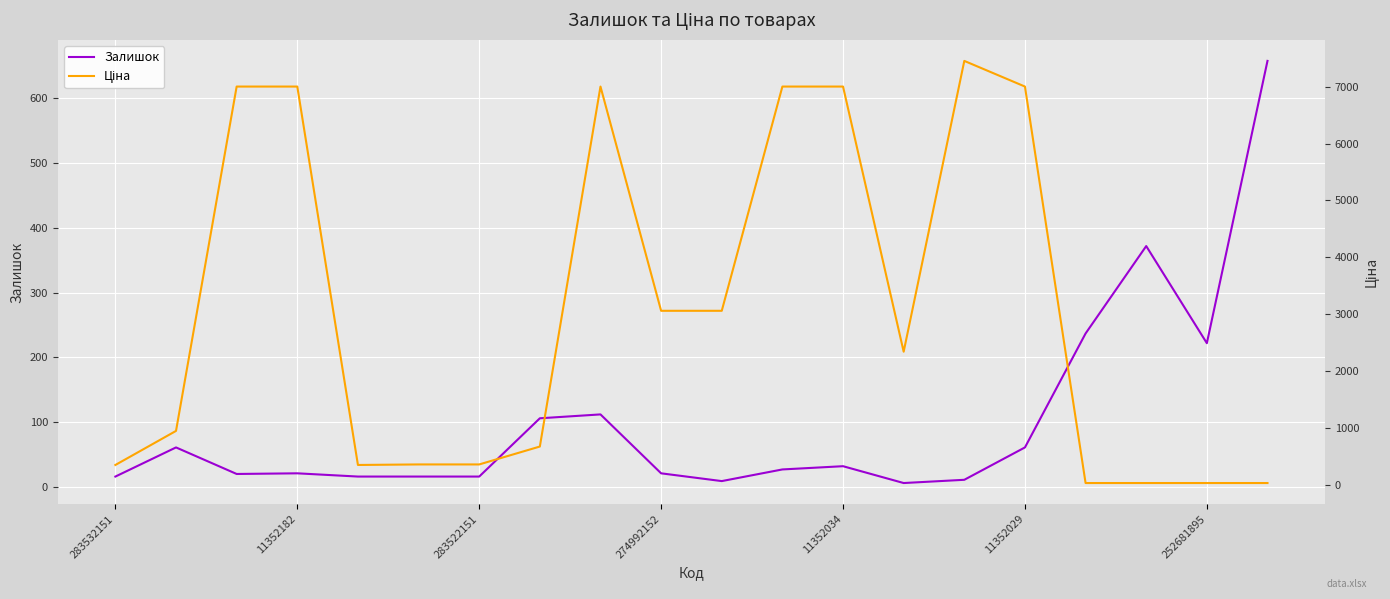

The value of Залишок at 283532151 is 16. True or false?

True